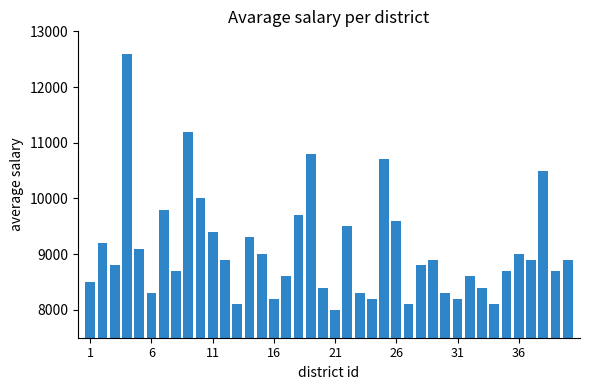

What is the difference between the maximum and second lowest values?

4500